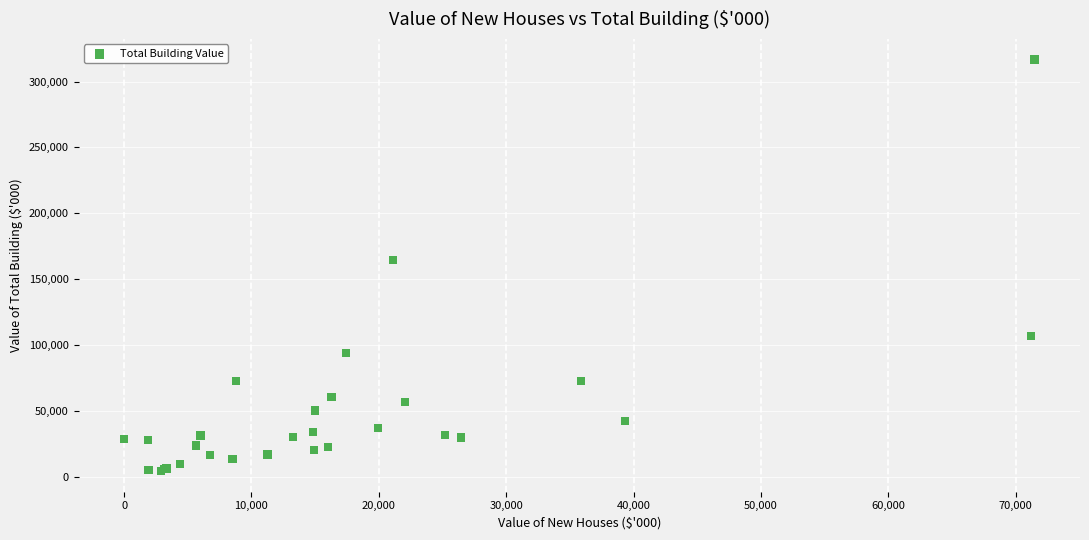

What Y value in the scatter plot is closest to 160610?

164720.7